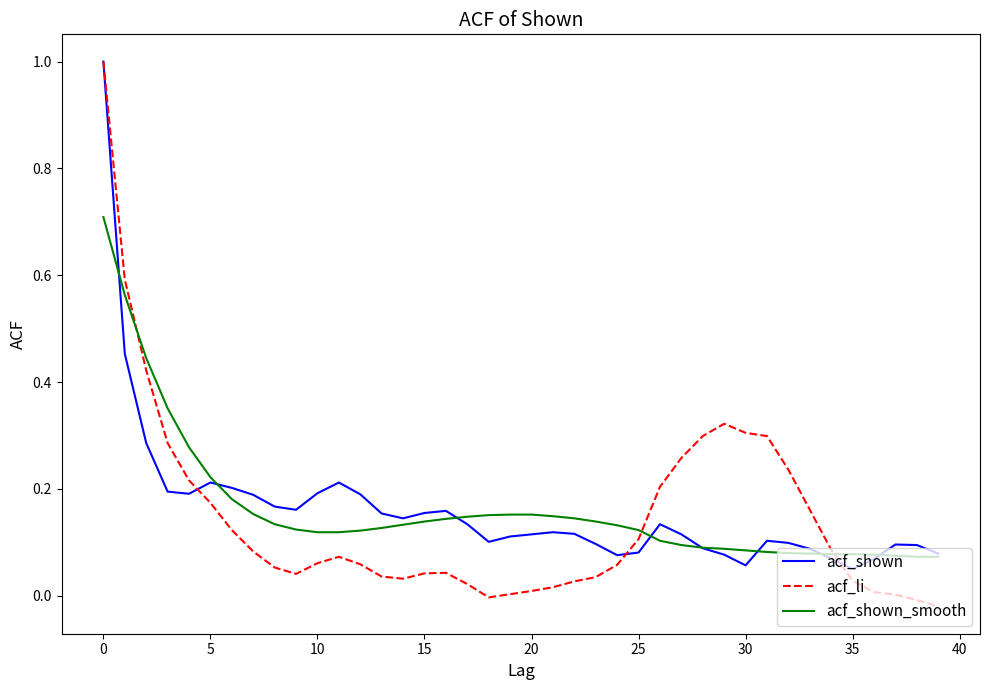

What is the greatest value displayed?

1.0